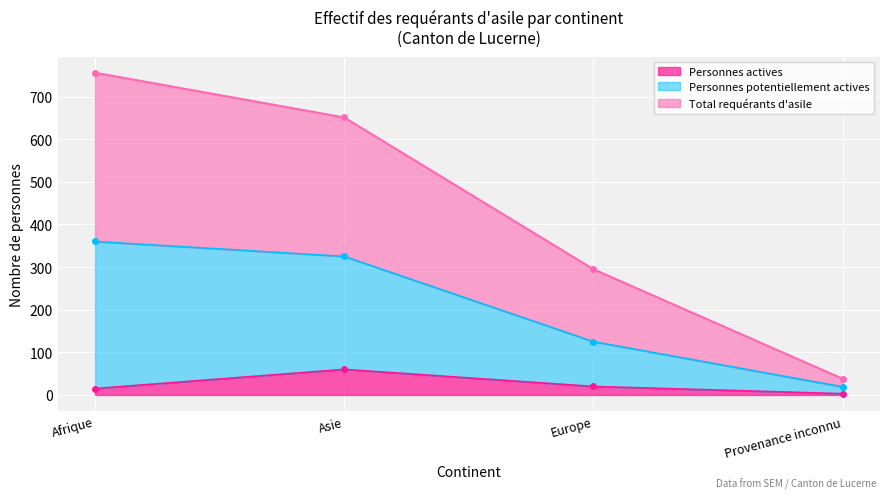

Reading right to left, extract all data points from this chart.

Total requérants d'asile: 38	295	651	756
Personnes potentiellement actives: 19	125	325	360
Personnes actives: 3	20	60	15